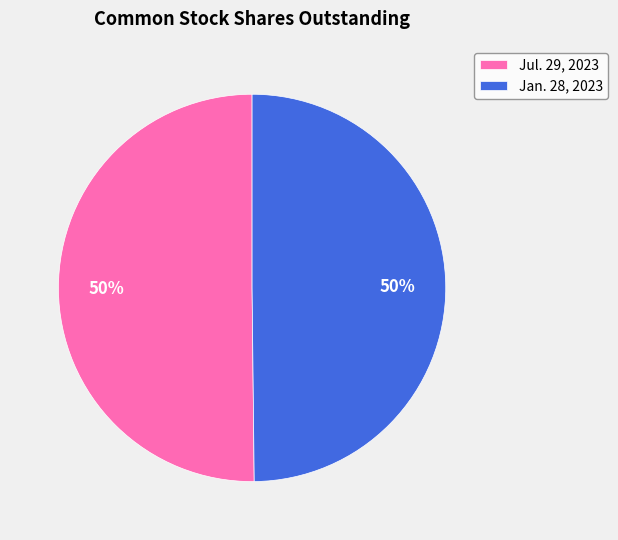

Combined, do Jan. 28, 2023 and Jul. 29, 2023 account for over 50%?

Yes